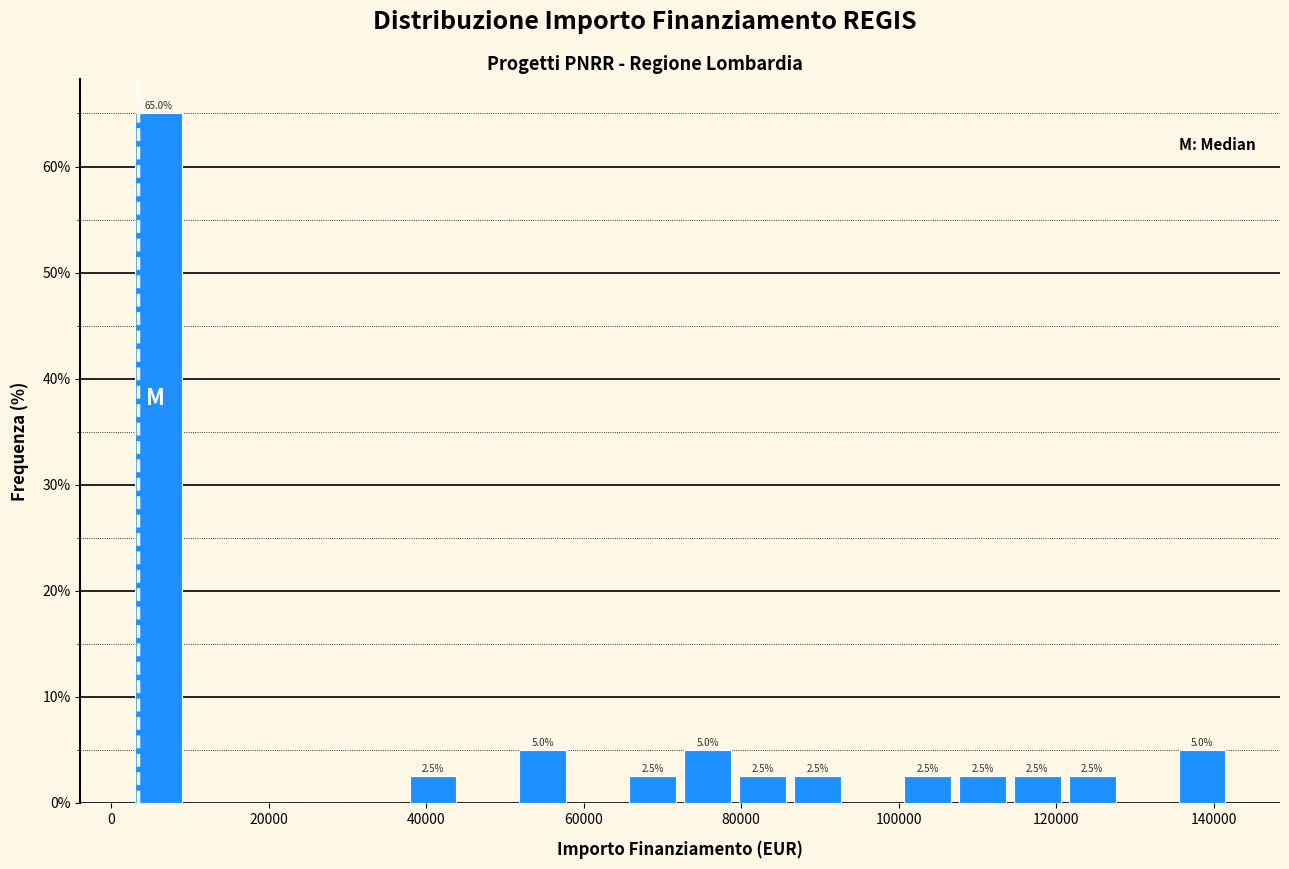

Read against the x-axis, roughly where is the centre of the tallest bar?

6000